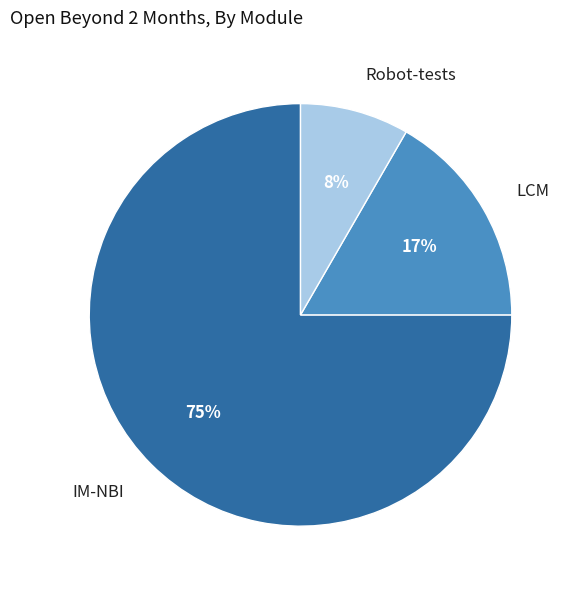

To the nearest percent, what is the average slice percentage?

33%